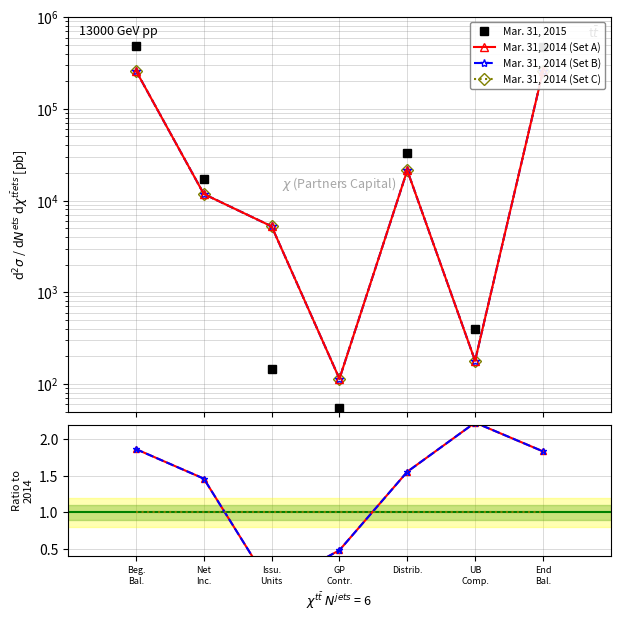

The value of Mar. 31, 2015 at UB Comp. is 210. True or false?

False